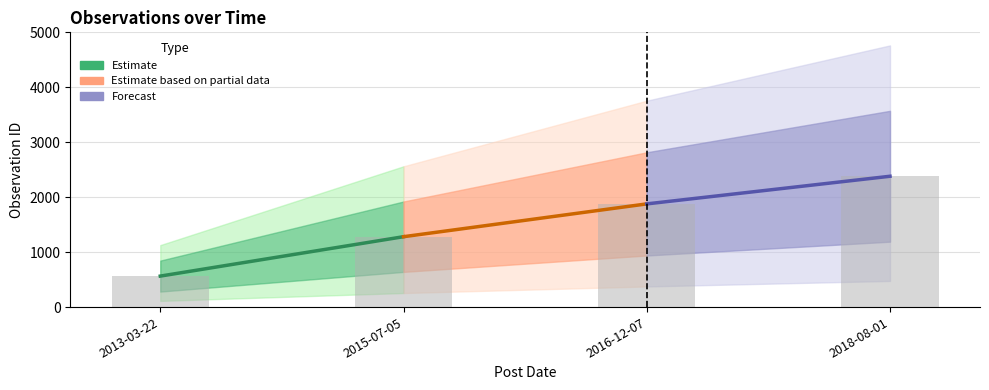

Does the chart contain any negative values?

No